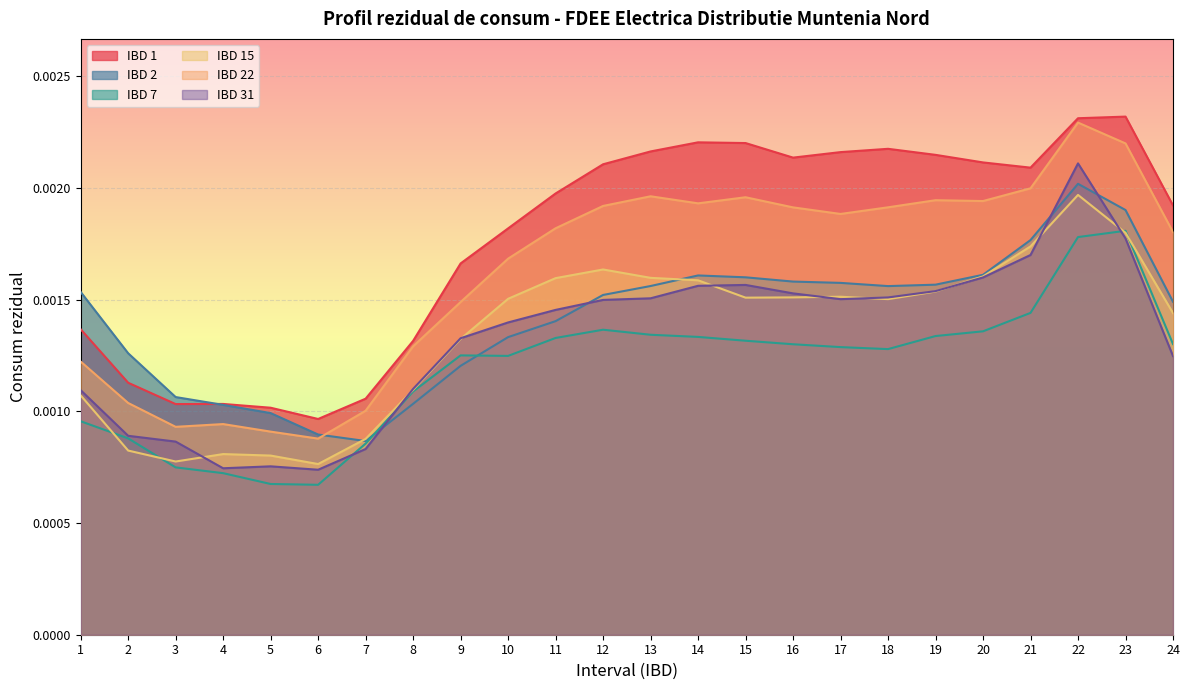

Reading right to left, list all the values displayed in this chart.

IBD 1: 0.0	0.0	0.0	0.0	0.0	0.0	0.0	0.0	0.0	0.0	0.0	0.0	0.0	0.0	0.0	0.0	0.0	0.0	0.0	0.0	0.0	0.0	0.0	0.0
IBD 2: 0.0	0.0	0.0	0.0	0.0	0.0	0.0	0.0	0.0	0.0	0.0	0.0	0.0	0.0	0.0	0.0	0.0	0.0	0.0	0.0	0.0	0.0	0.0	0.0
IBD 7: 0.0	0.0	0.0	0.0	0.0	0.0	0.0	0.0	0.0	0.0	0.0	0.0	0.0	0.0	0.0	0.0	0.0	0.0	0.0	0.0	0.0	0.0	0.0	0.0
IBD 15: 0.0	0.0	0.0	0.0	0.0	0.0	0.0	0.0	0.0	0.0	0.0	0.0	0.0	0.0	0.0	0.0	0.0	0.0	0.0	0.0	0.0	0.0	0.0	0.0
IBD 22: 0.0	0.0	0.0	0.0	0.0	0.0	0.0	0.0	0.0	0.0	0.0	0.0	0.0	0.0	0.0	0.0	0.0	0.0	0.0	0.0	0.0	0.0	0.0	0.0
IBD 31: 0.0	0.0	0.0	0.0	0.0	0.0	0.0	0.0	0.0	0.0	0.0	0.0	0.0	0.0	0.0	0.0	0.0	0.0	0.0	0.0	0.0	0.0	0.0	0.0